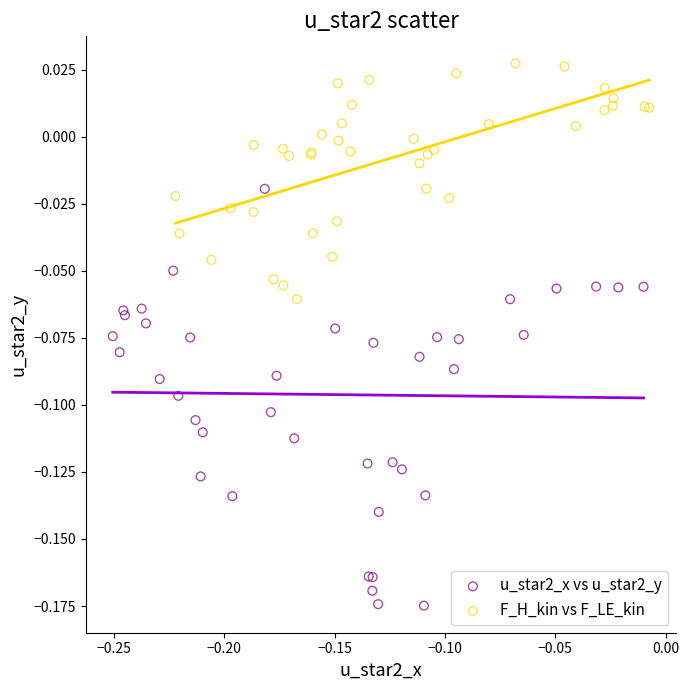

Which series has the largest Y range (max minus min)?

u_star2_x vs u_star2_y